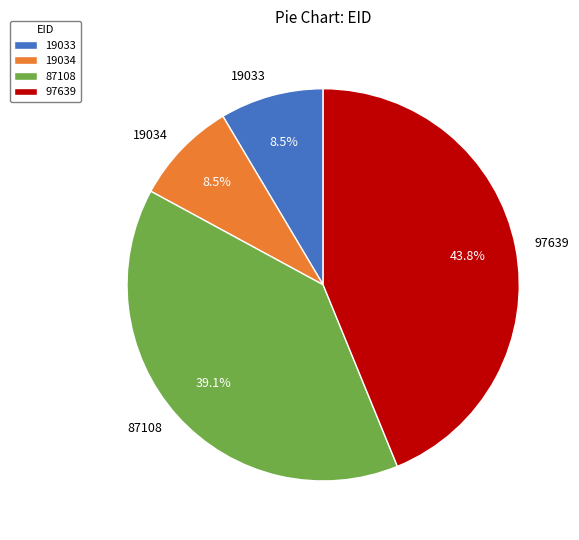

Combined, what portion of the pie is 87108 and 19034?

47.6%